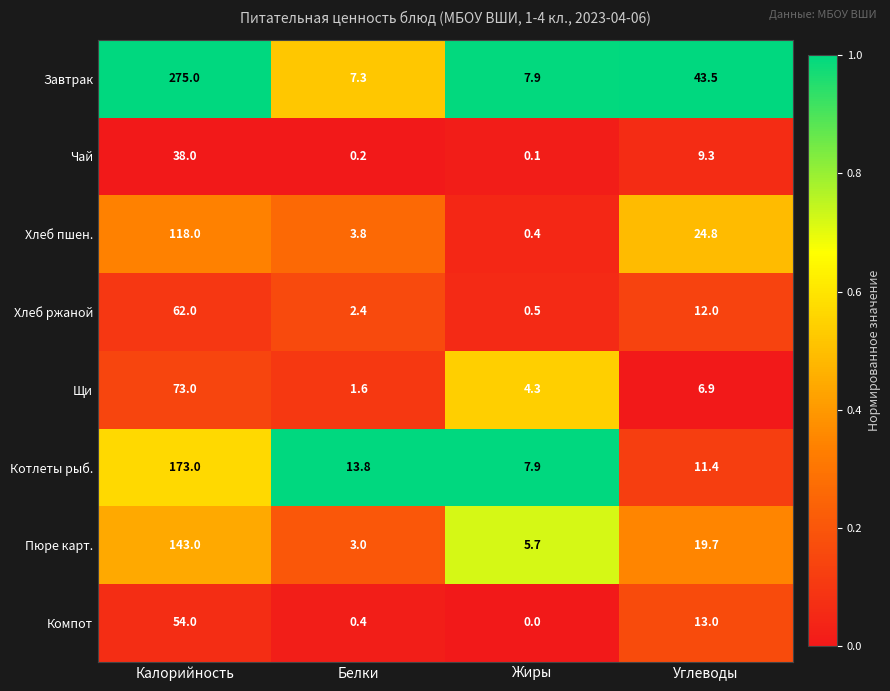

Rank the series by their maximum value, from highest to lowest.

Завтрак, Котлеты рыб., Пюре карт., Хлеб пшен., Щи, Хлеб ржаной, Компот, Чай